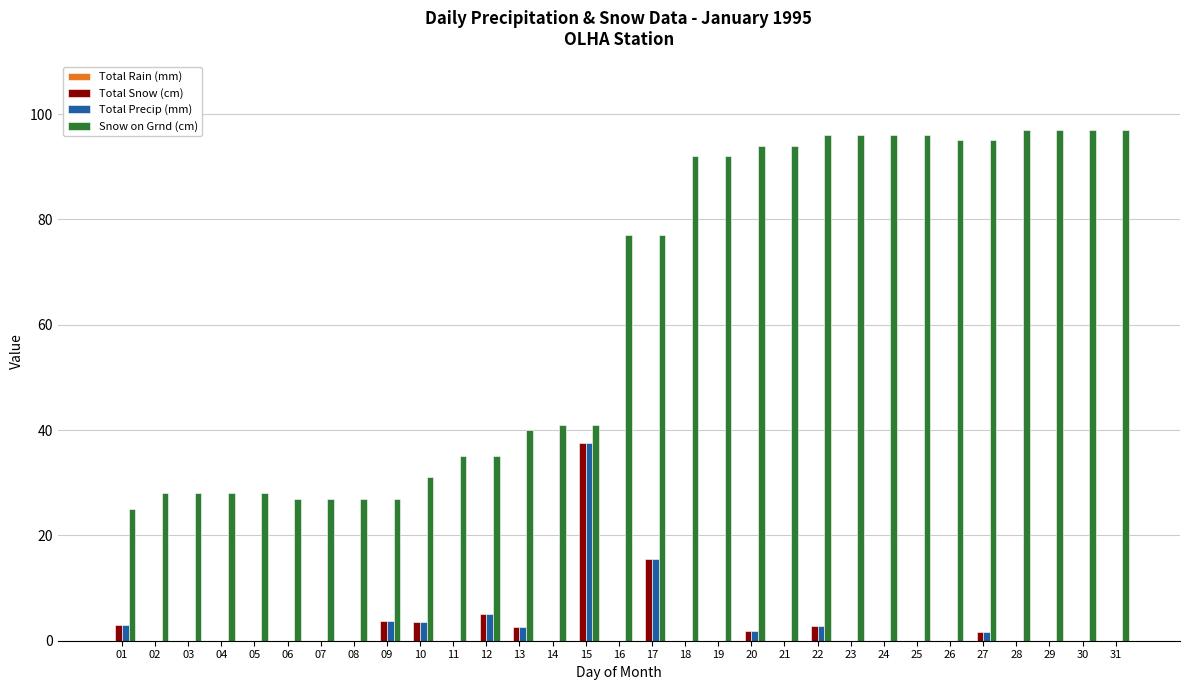

What is the sum of the Snow on Grnd (cm) values at 01 and 06?

52.0